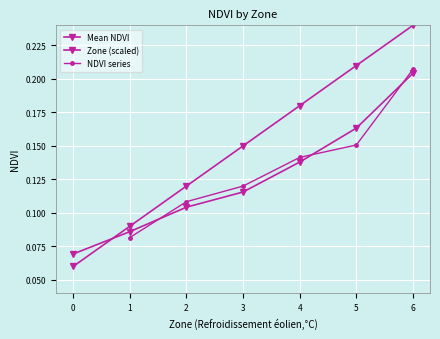

True or false: NDVI series has a value of 0.2 at 3.

False